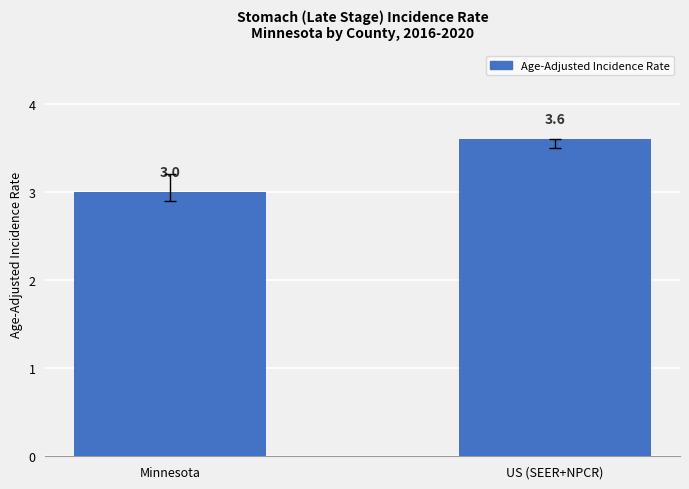

Read the value at Minnesota.

3.0